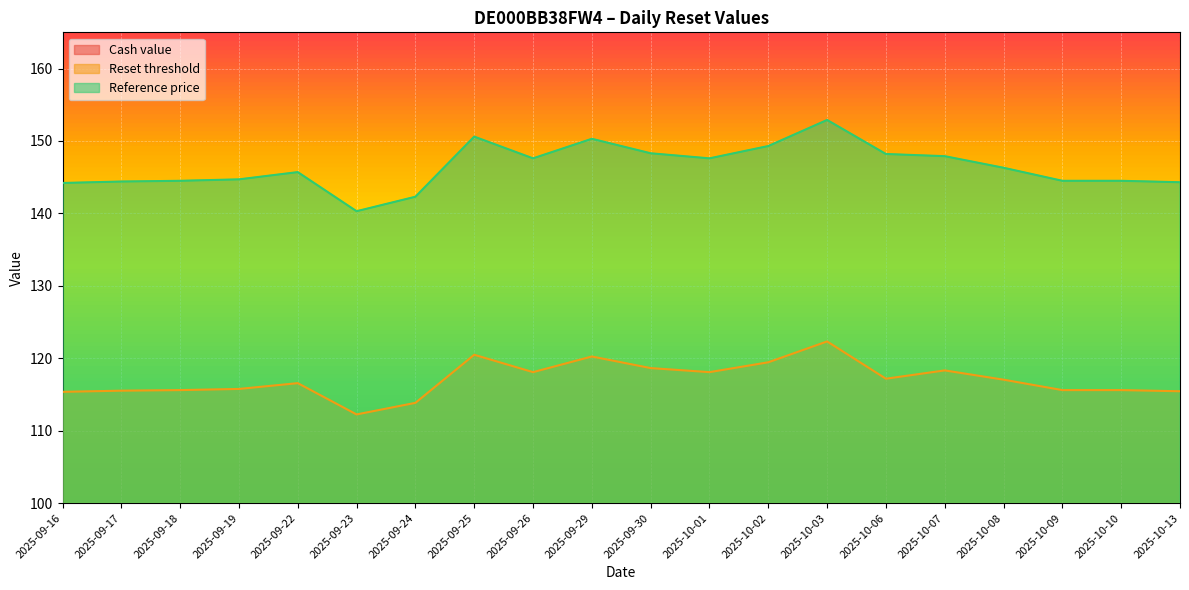

What is the approximate value of Reset threshold at 2025-10-09?

115.6